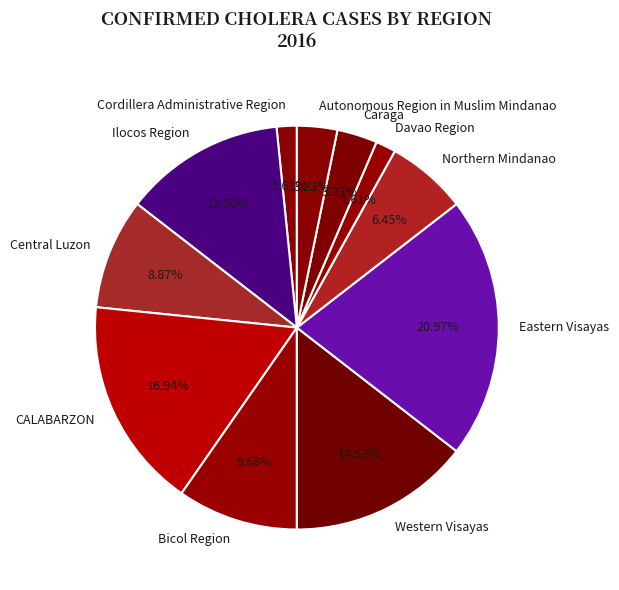

Combined, do Autonomous Region in Muslim Mindanao and Cordillera Administrative Region account for over 50%?

No